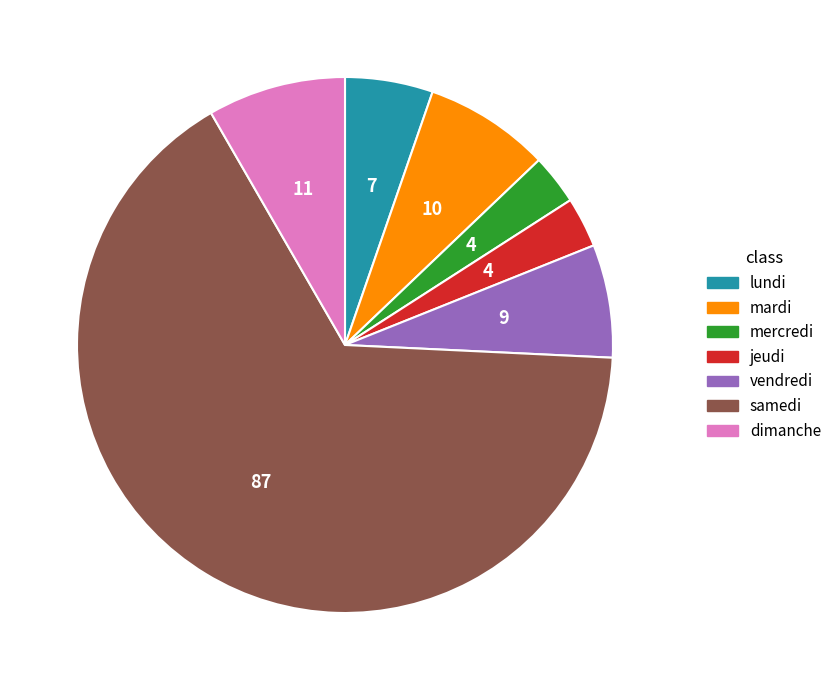

Which category accounts for the majority?

samedi